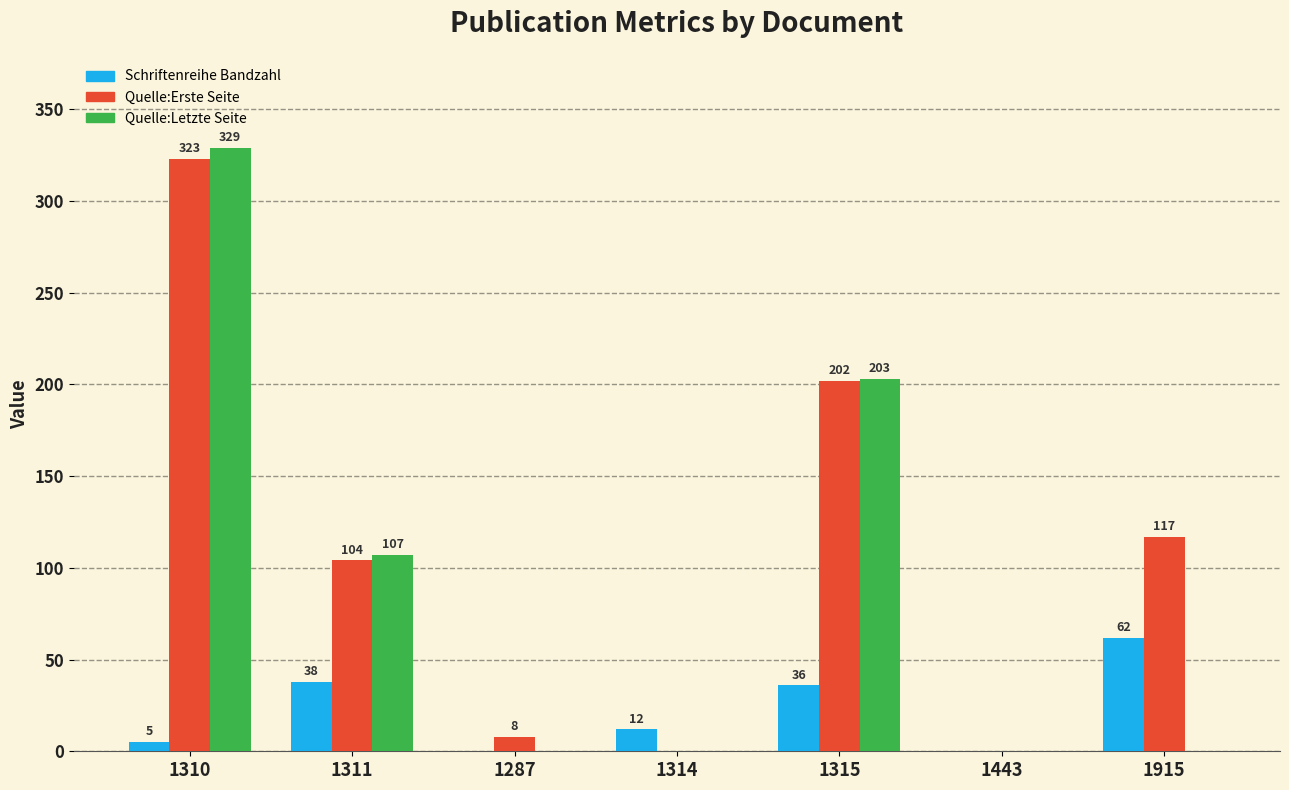

What is the difference between the Schriftenreihe Bandzahl values at 1311 and 1315?

2